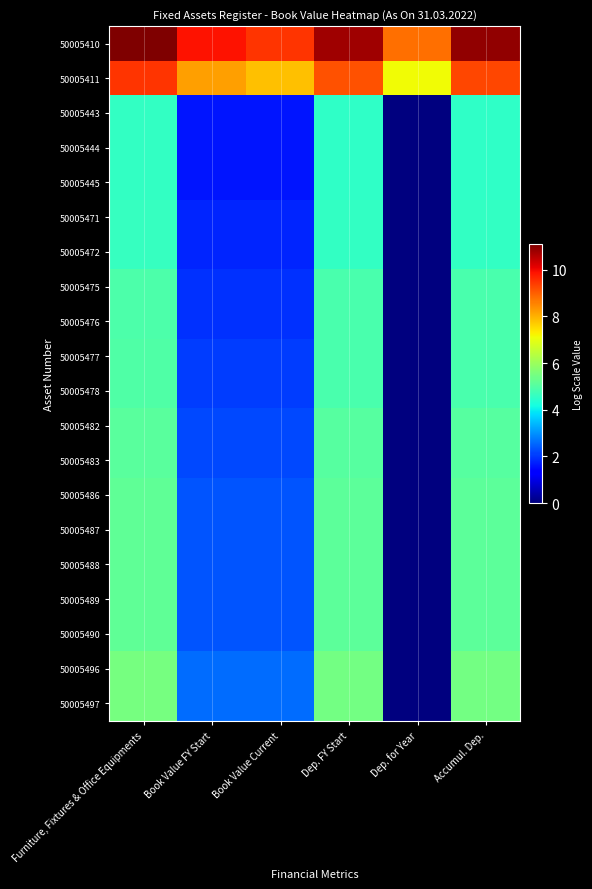

Rank the series by their maximum value, from highest to lowest.

50005410, 50005411, 50005496, 50005497, 50005490, 50005486, 50005487, 50005488, 50005489, 50005482, 50005483, 50005477, 50005478, 50005475, 50005476, 50005471, 50005472, 50005443, 50005444, 50005445